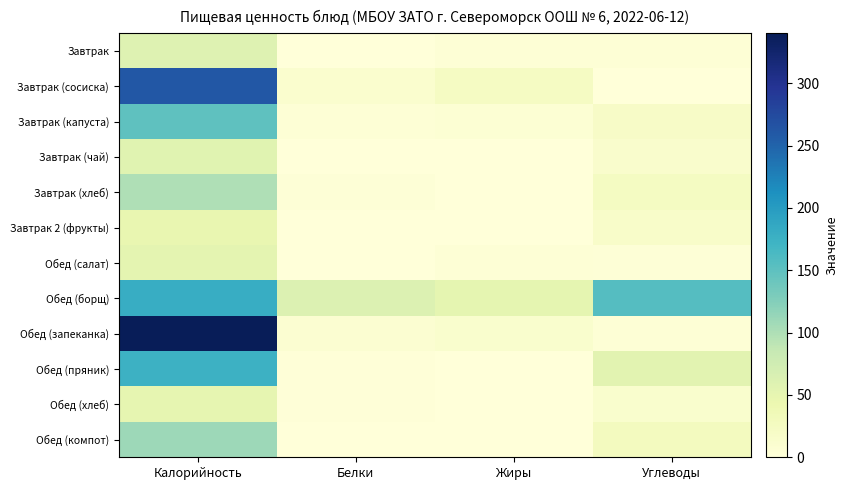

Which series has the largest total across all categories?

Обед (борщ)